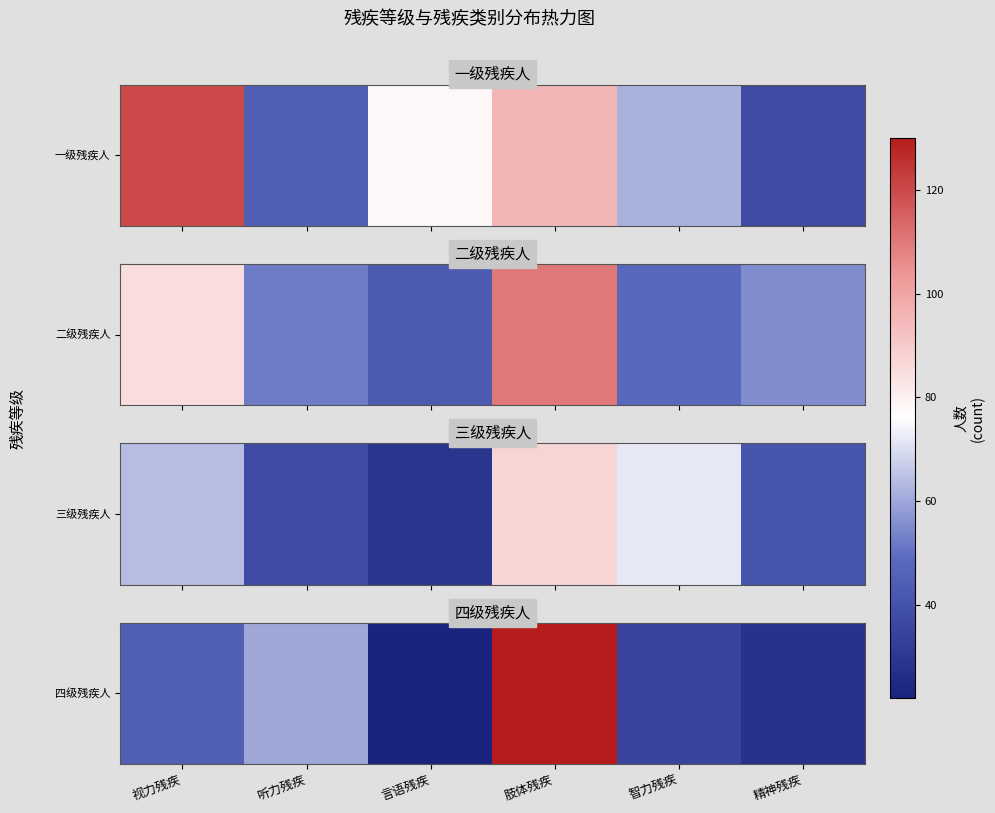

The value at 肢体残疾 is 130. True or false?

True